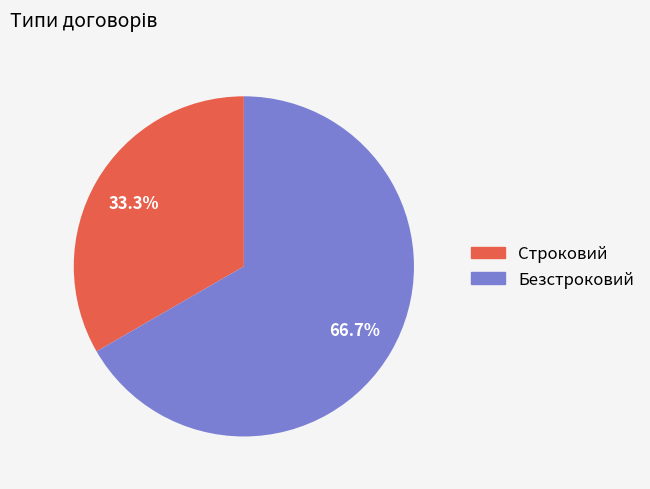

What percentage is the Безстроковий slice, to the nearest percent?

67%